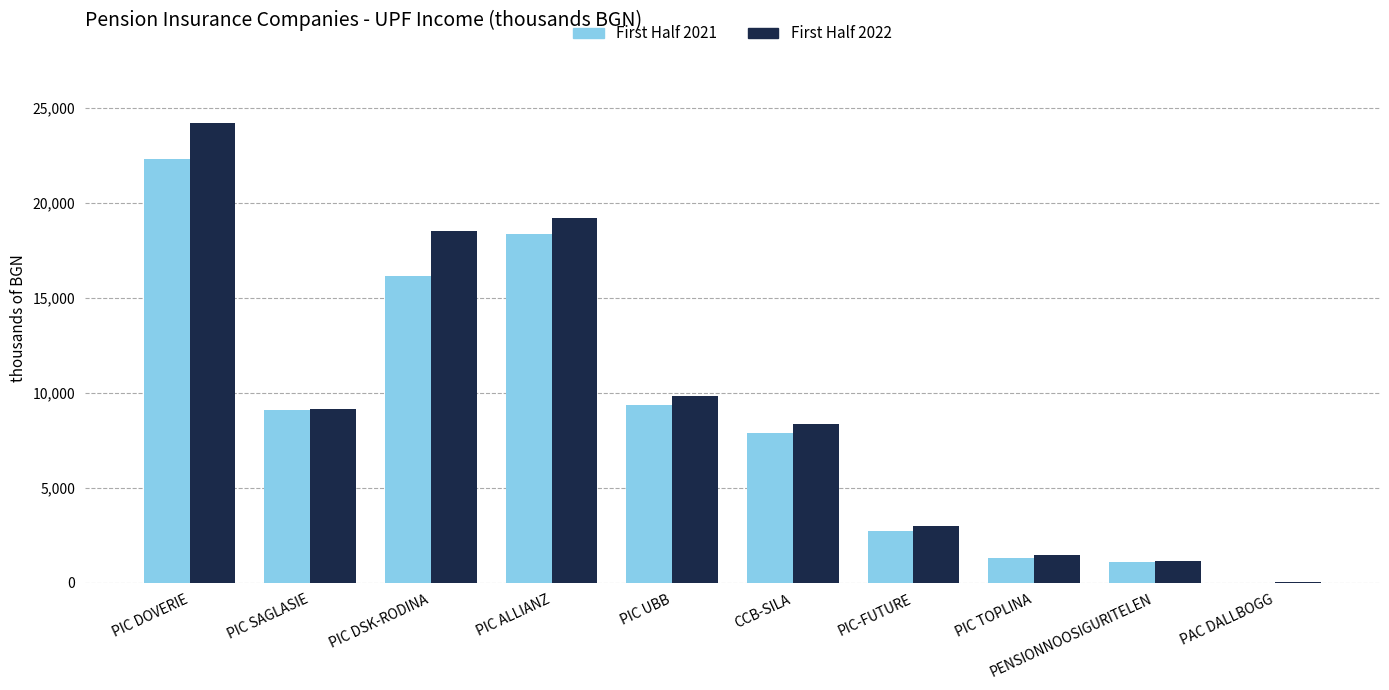

Does the chart contain stacked bars?

No